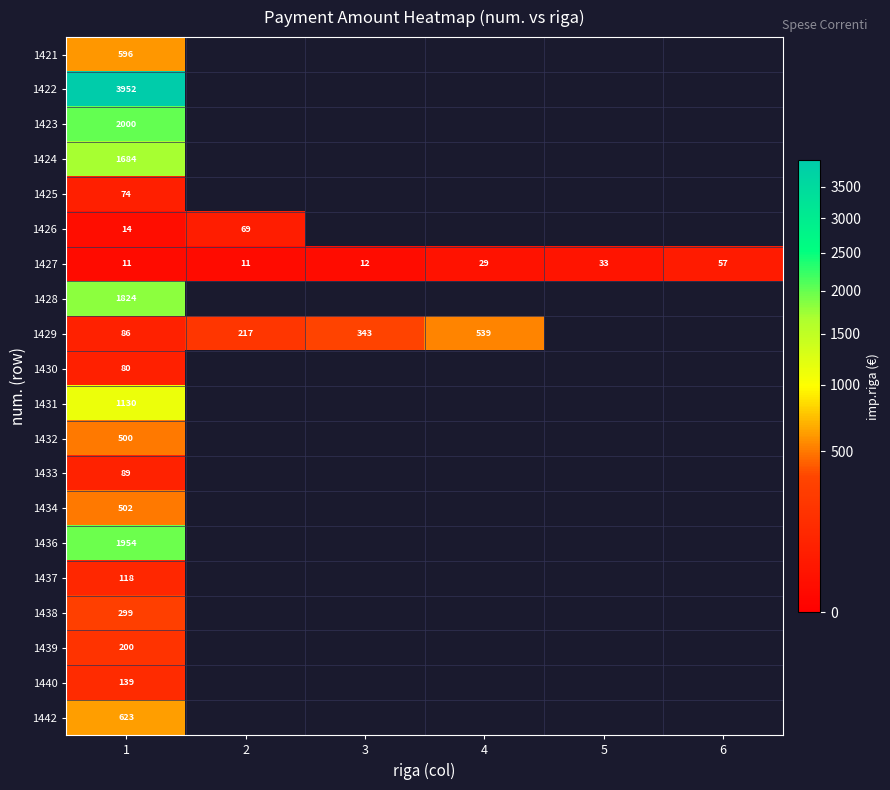

Between 1 and 3, which is larger?

1